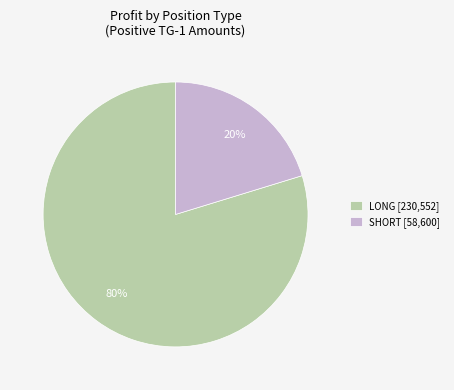

Do SHORT [58,600] and LONG [230,552] together represent more than half of the pie?

Yes